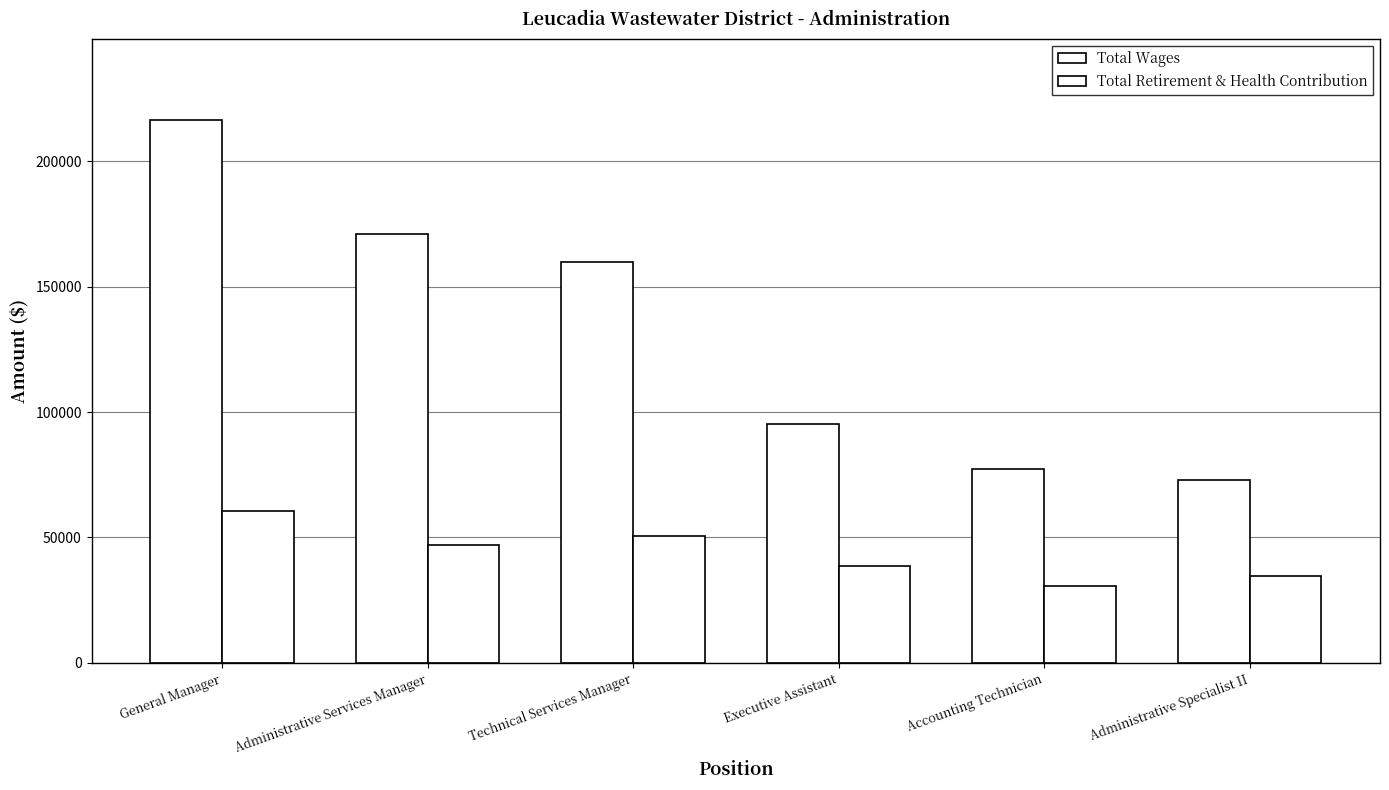

How many bars are there in each group?

2